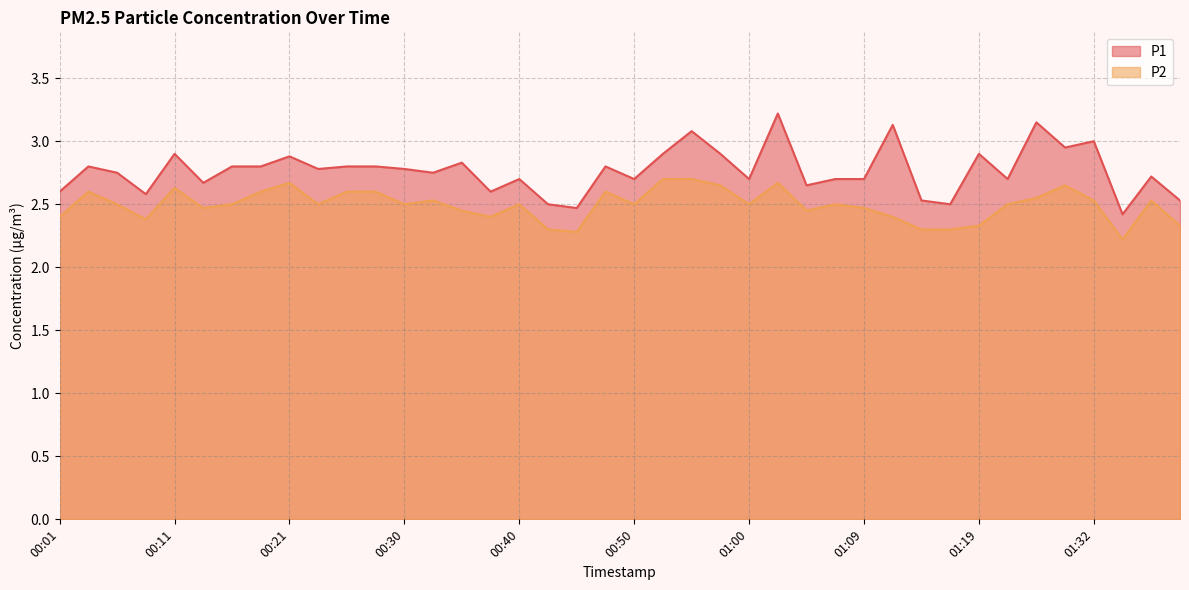

List the series in order of their overall mean, lowest first.

P2, P1